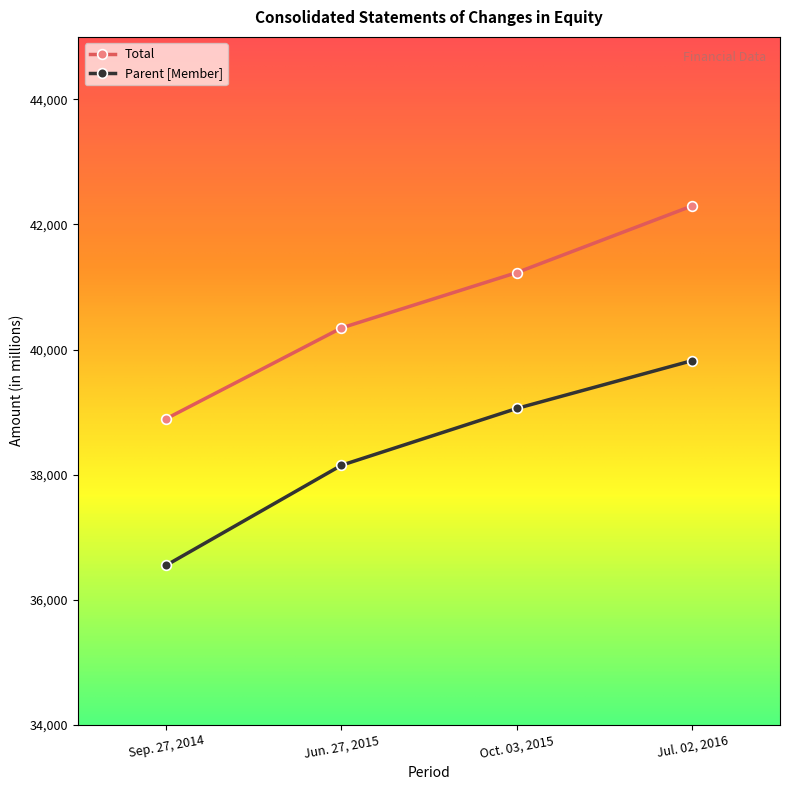

Reading right to left, what are all the values shown in this chart?

Total: 42298	41231	40345	38892
Parent [Member]: 39823	39058	38149	36548